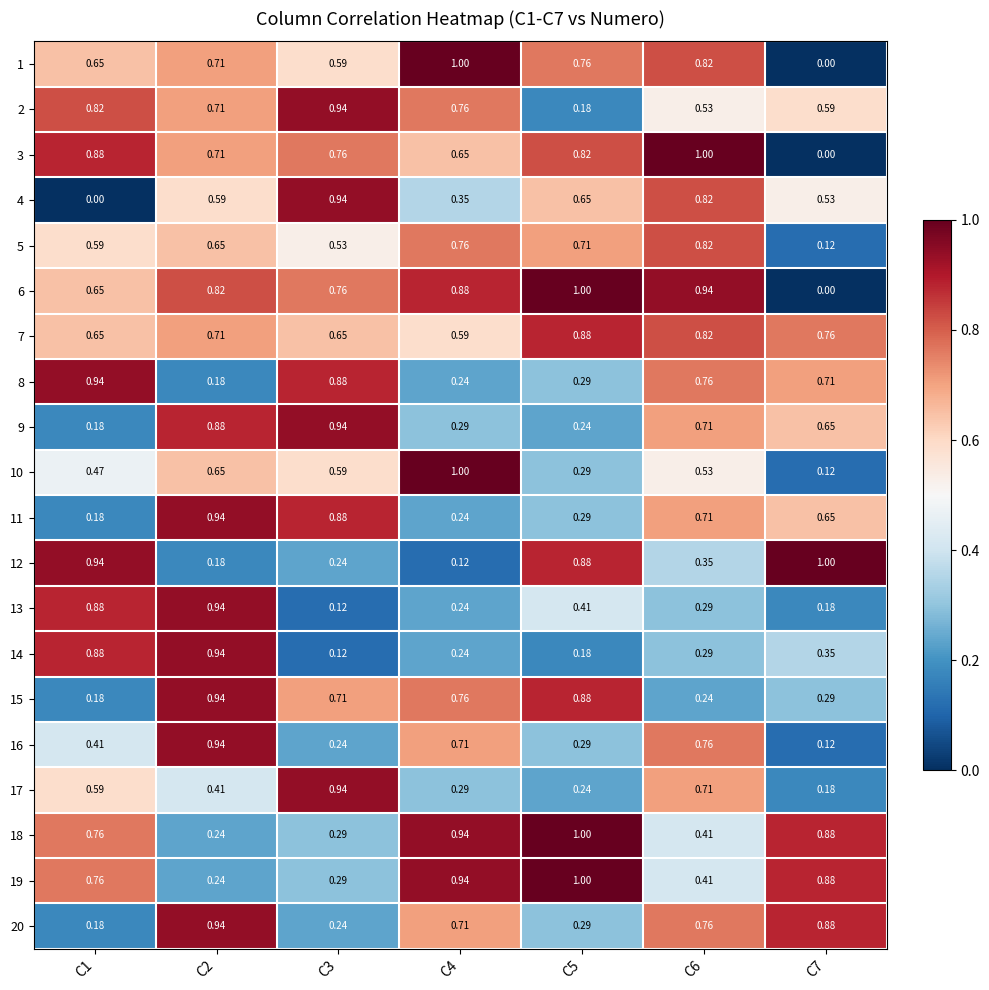

Is the value of 15 at C6 greater than the value of 7 at C4?

No